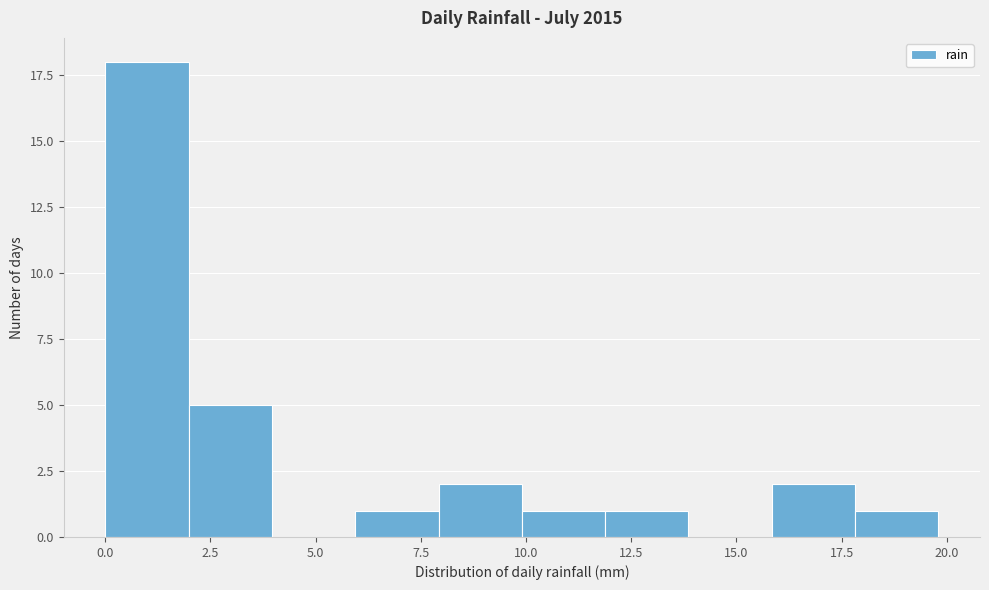

Read against the x-axis, roughly where is the centre of the tallest bar?

1.0